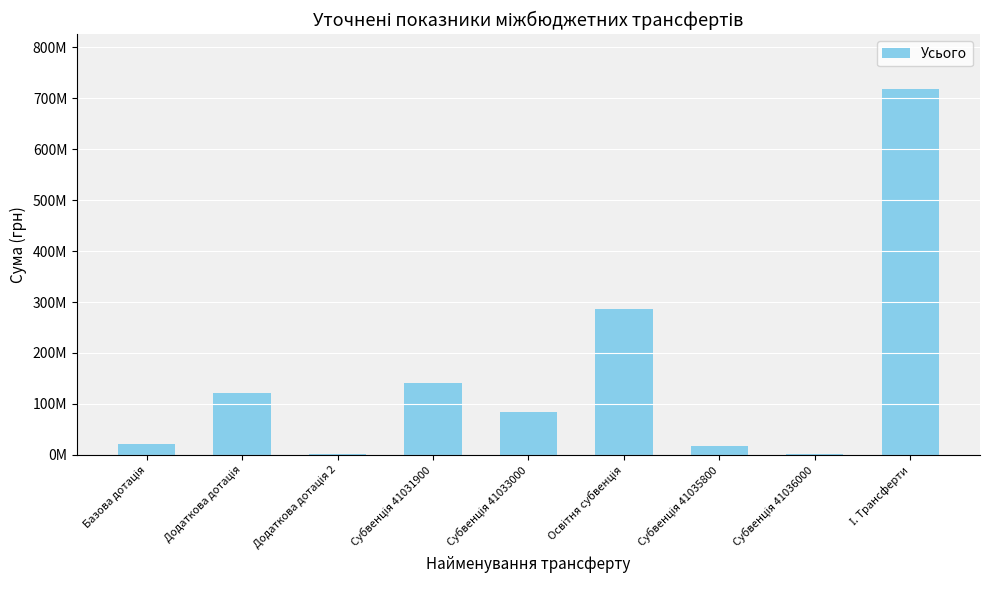

Reading left to right, what are all the values shown in this chart?

Базова дотація=21085400	Додаткова дотація=122027700	Додаткова дотація 2=1511798	Субвенція 41031900=141920000	Субвенція 41033000=83049400	Освітня субвенція=287190100	Субвенція 41035800=17105900	Субвенція 41036000=2113300	І. Трансферти=718142101